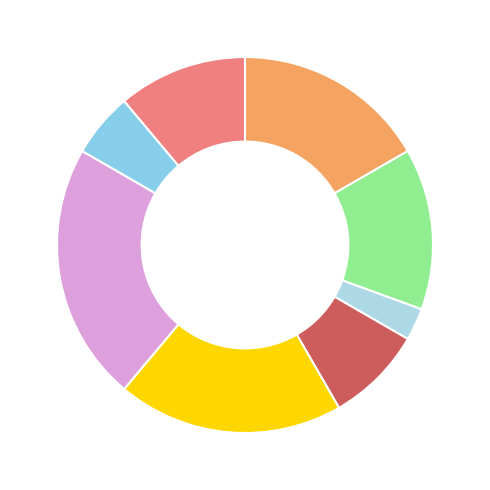

Count the number of slices in the pie.

8